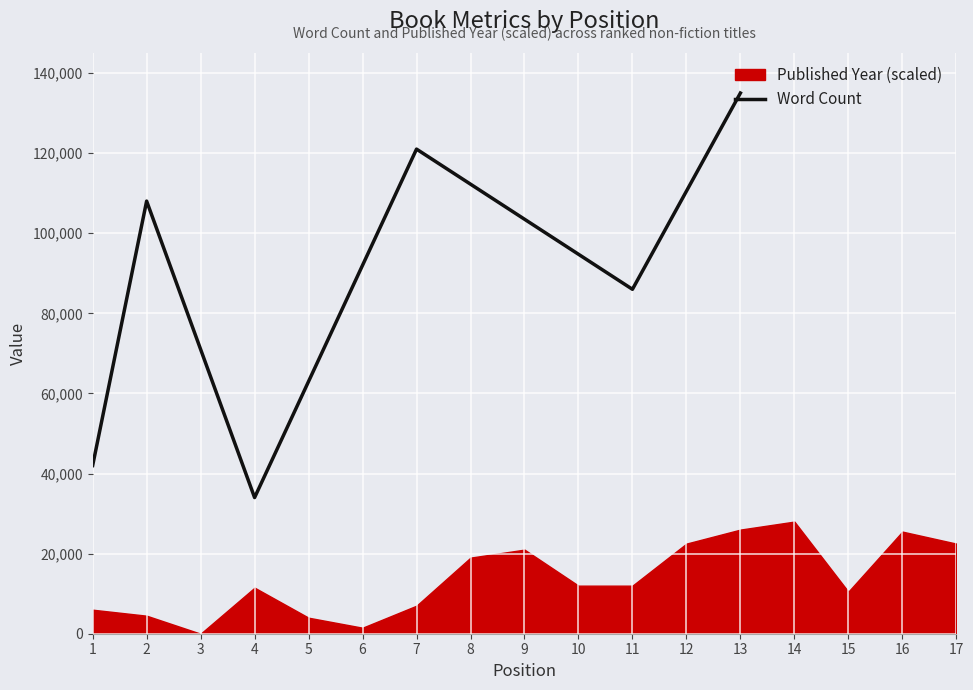

What is the maximum value for Word Count?

135000